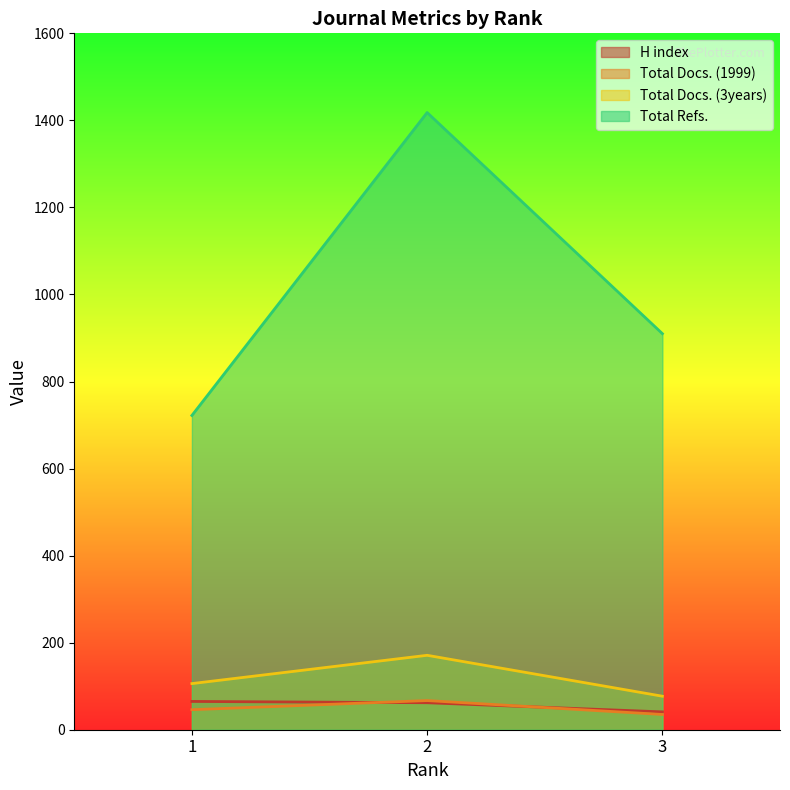

Which category has the lowest value in the H index series?

3